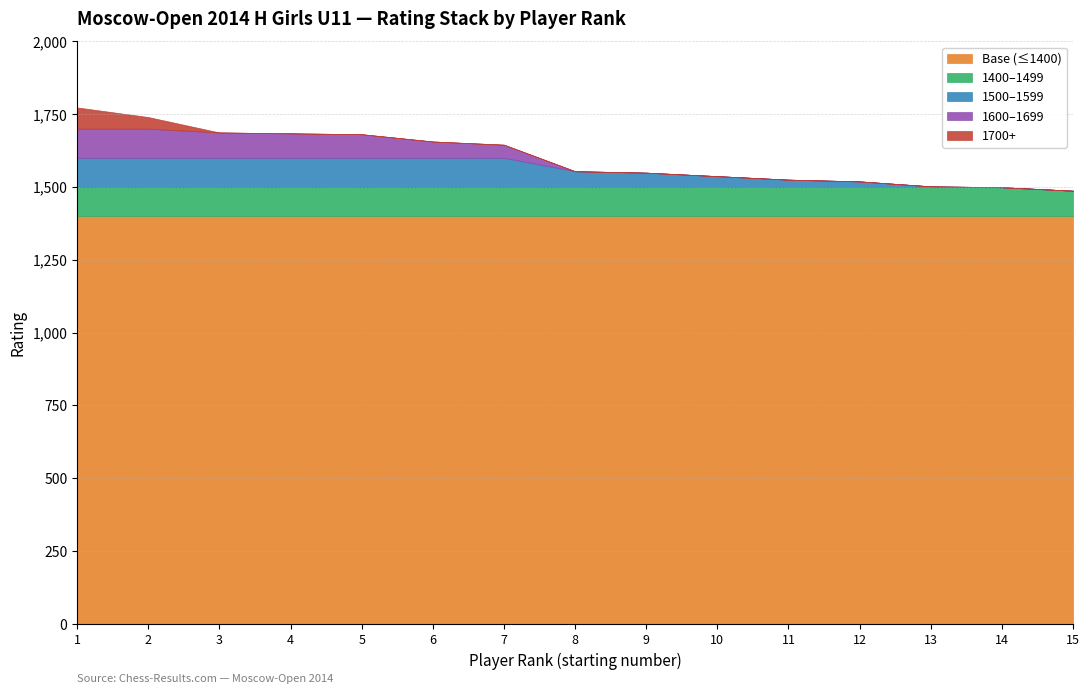

Does the chart have visible grid lines?

Yes